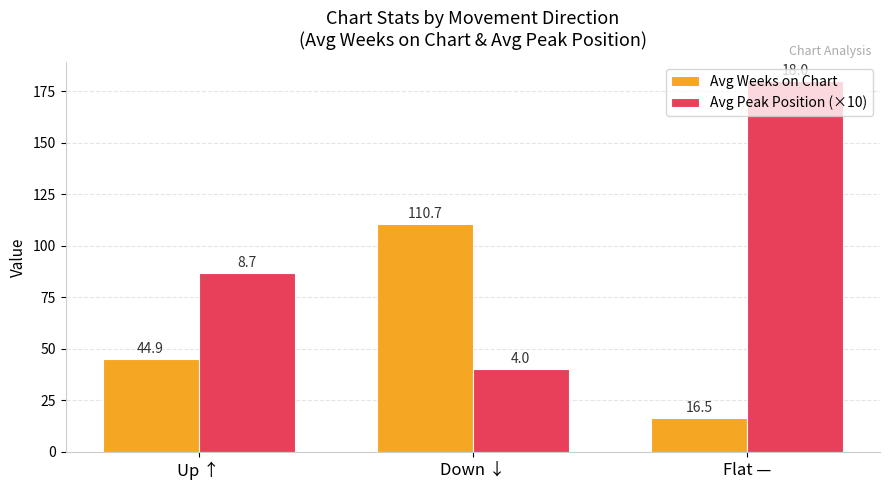

Reading left to right, transcribe all the data shown in this chart.

Avg Weeks on Chart: Up ↑=44.9	Down ↓=110.7	Flat —=16.5
Avg Peak Position (×10): Up ↑=86.8	Down ↓=40.0	Flat —=180.0